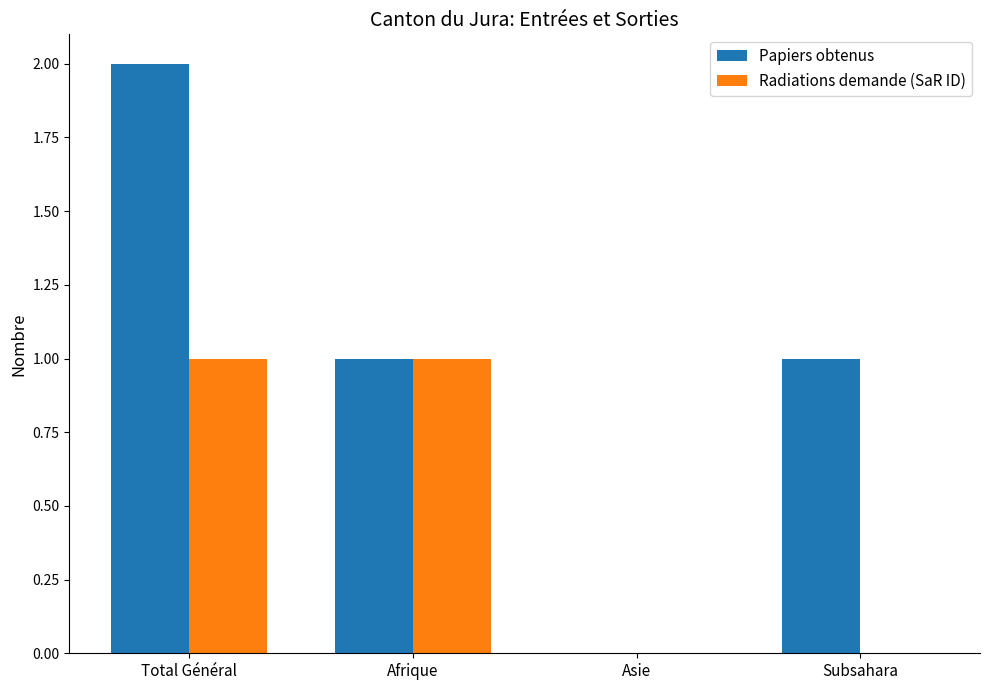

Reading left to right, what are all the values shown in this chart?

Papiers obtenus: 2	1	0	1
Radiations demande (SaR ID): 1	1	0	0